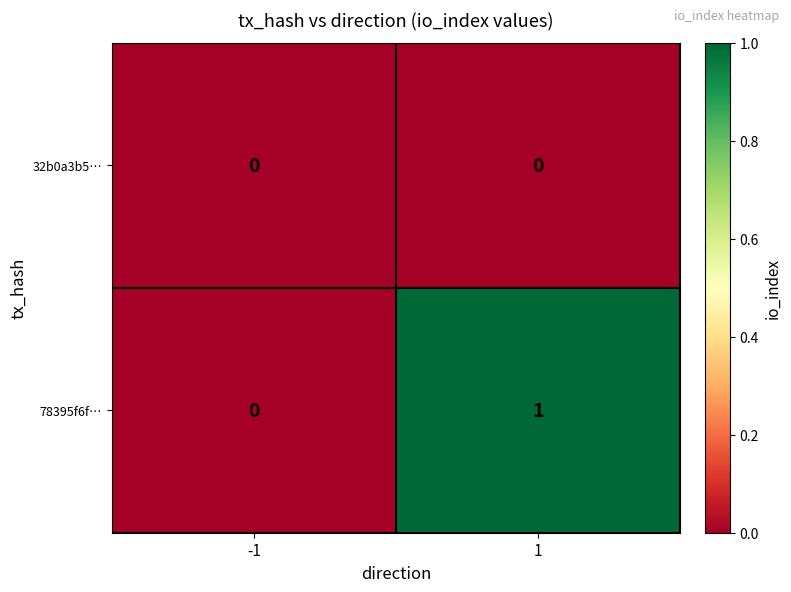

Which series has the widest spread of values?

78395f6f…